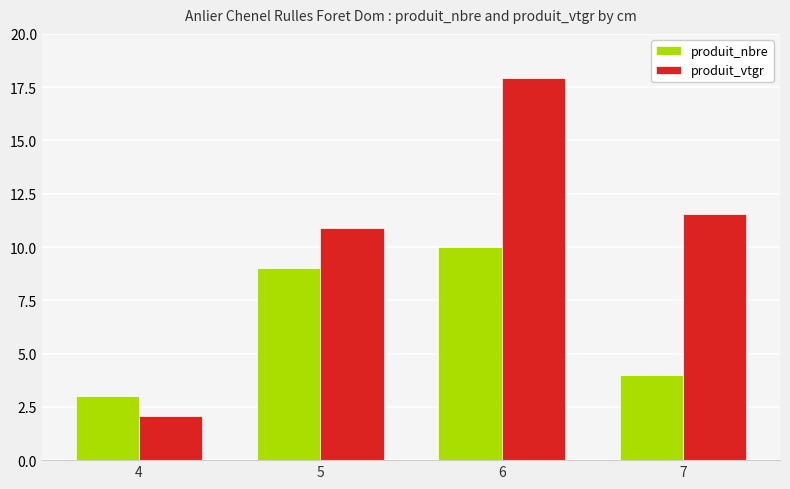

Rank the series by their maximum value, from lowest to highest.

produit_nbre, produit_vtgr